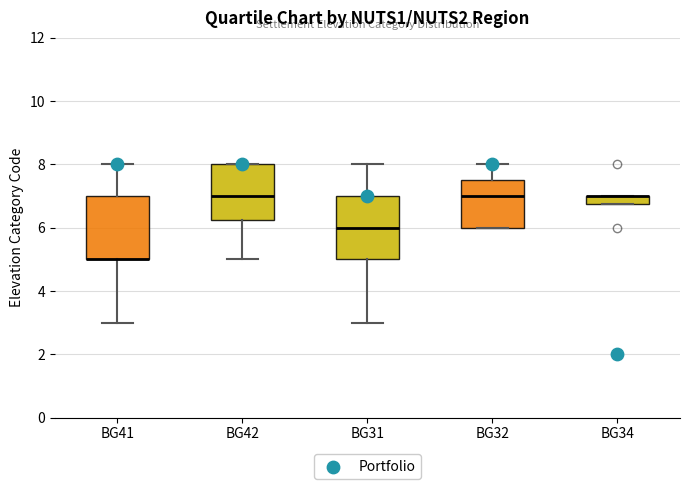

Where does the upper whisker of the box for BG32 end on the y-axis? The values are not printed on the chart, so give them approximately, as read against the axis.

8.0